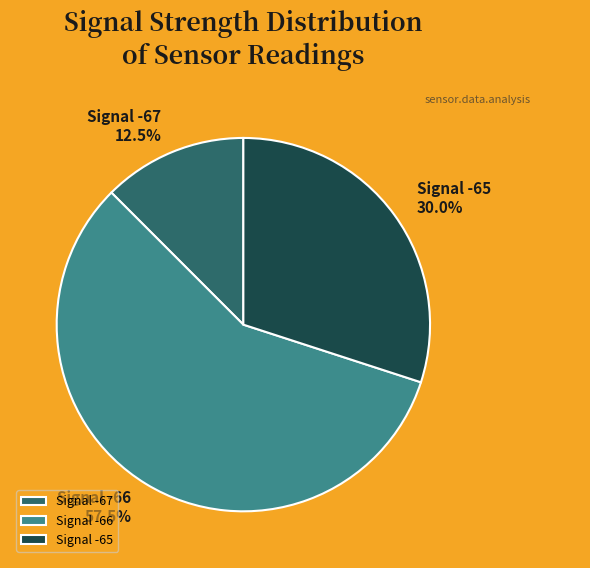

Is there a majority slice in this chart?

Yes